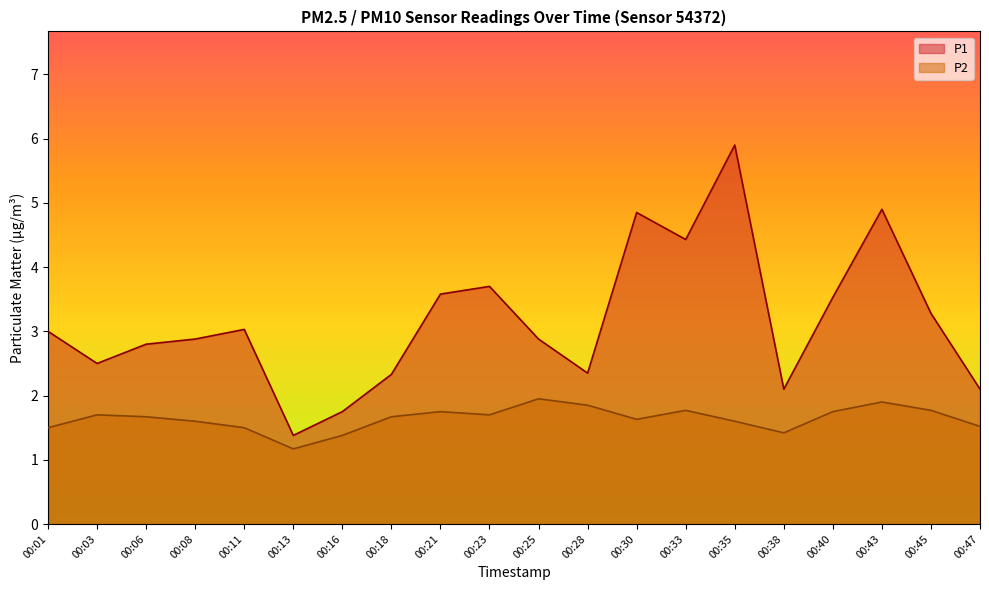

How many series are shown in this chart?

2